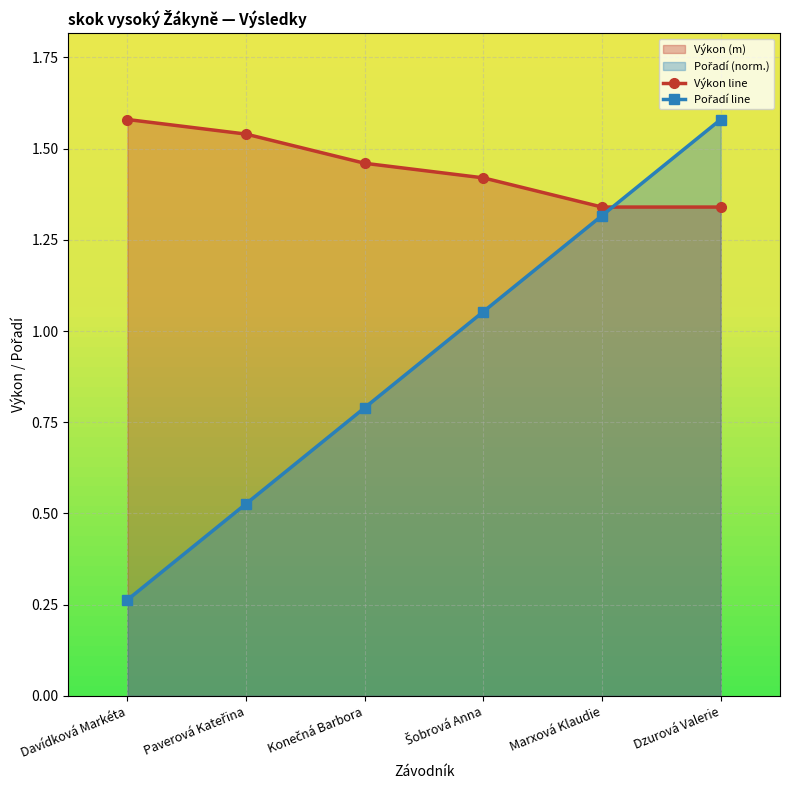

How many categories are shown in the chart?

6